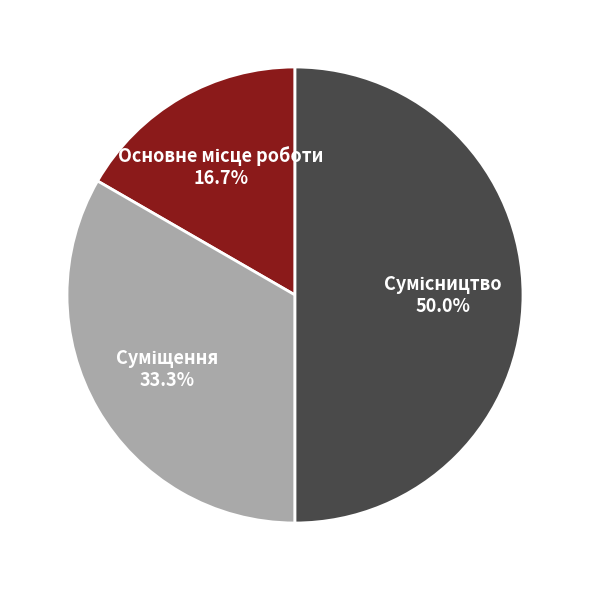

Is it true that Суміщення is 20% of the pie?

False